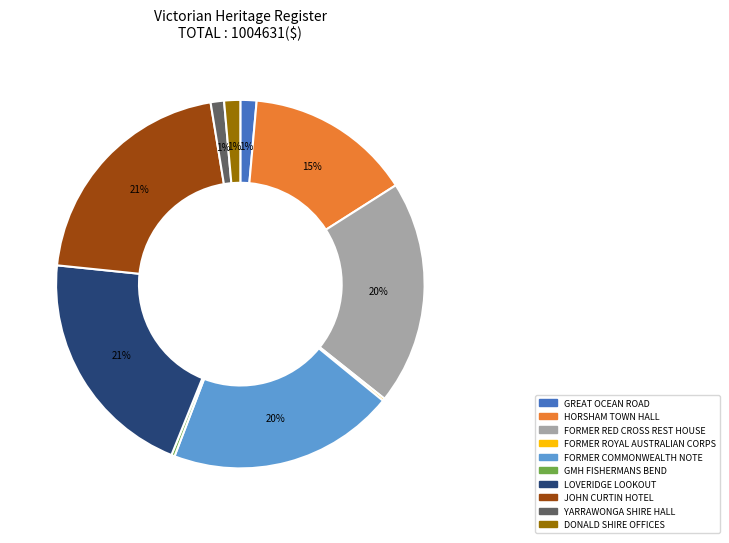

The FORMER COMMONWEALTH NOTE slice represents 20% of the pie. True or false?

True